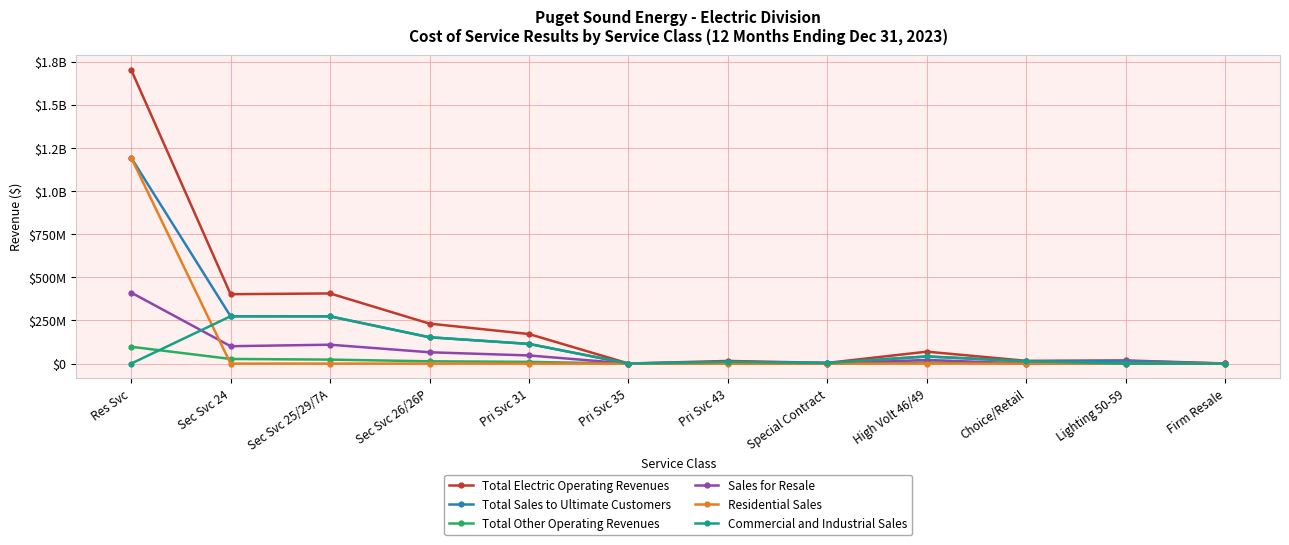

What is the value of the Total Electric Operating Revenues point at the 5th from the left?

171436609.5